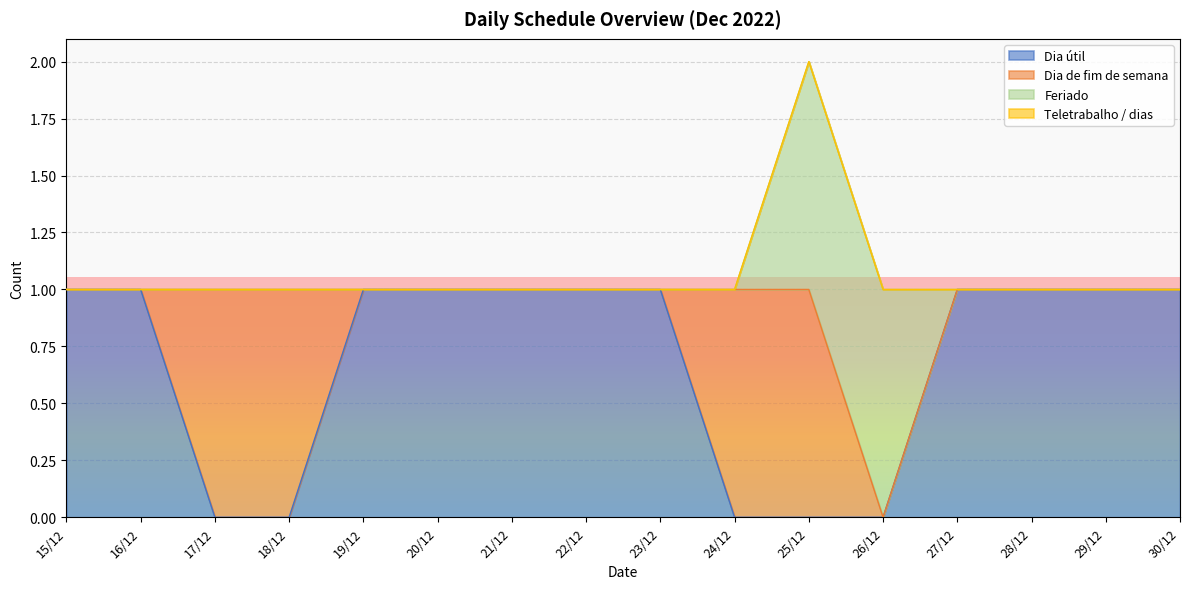

True or false: Dia útil has a value of 1 at 29/12.

True